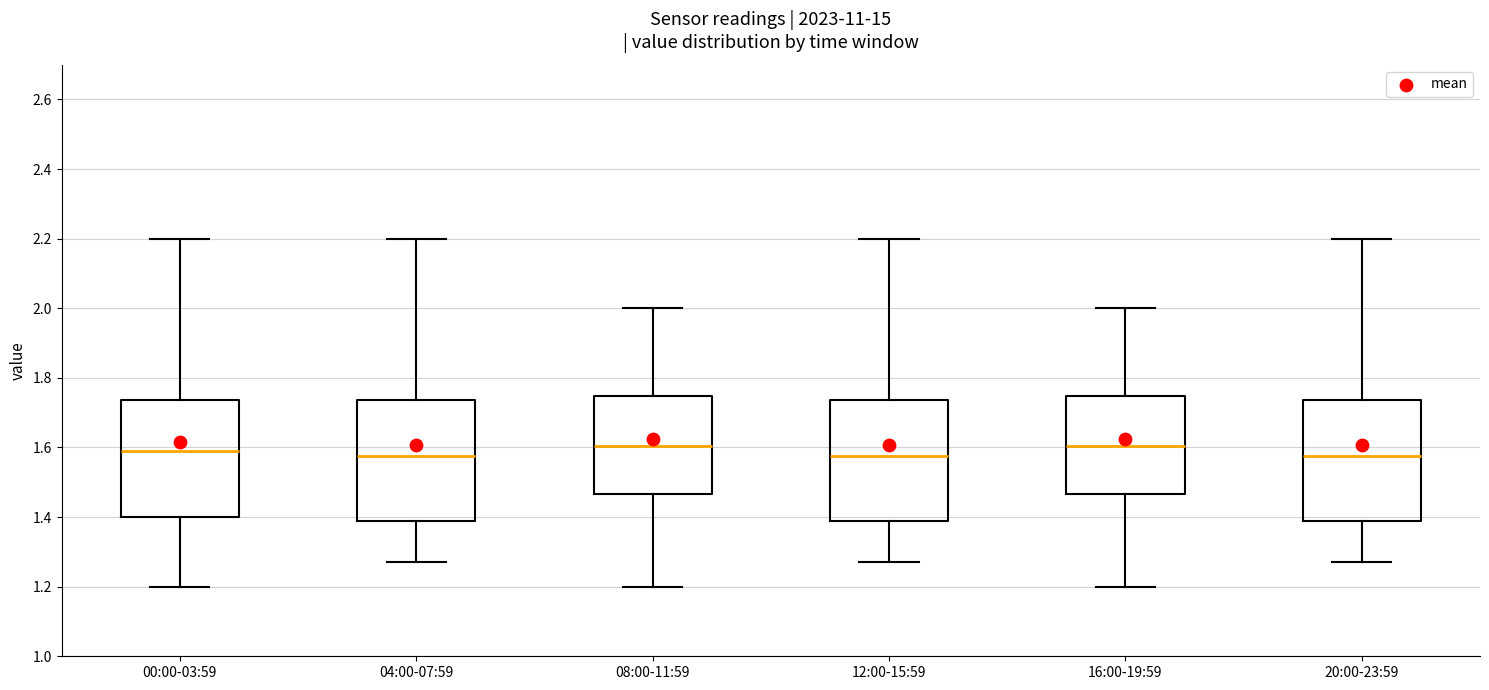

Reading left to right, read every box against the y-axis: the position of its median line, the range the box covers, and the ends of its whiskers. The values are not printed on the chart, so give them approximately, as read against the axis.

00:00-03:59: median 1.60, box 1.40 to 1.74, whiskers 1.20 to 2.20
04:00-07:59: median 1.58, box 1.38 to 1.74, whiskers 1.28 to 2.20
08:00-11:59: median 1.60, box 1.46 to 1.74, whiskers 1.20 to 2.00
12:00-15:59: median 1.58, box 1.38 to 1.74, whiskers 1.28 to 2.20
16:00-19:59: median 1.60, box 1.46 to 1.74, whiskers 1.20 to 2.00
20:00-23:59: median 1.58, box 1.38 to 1.74, whiskers 1.28 to 2.20